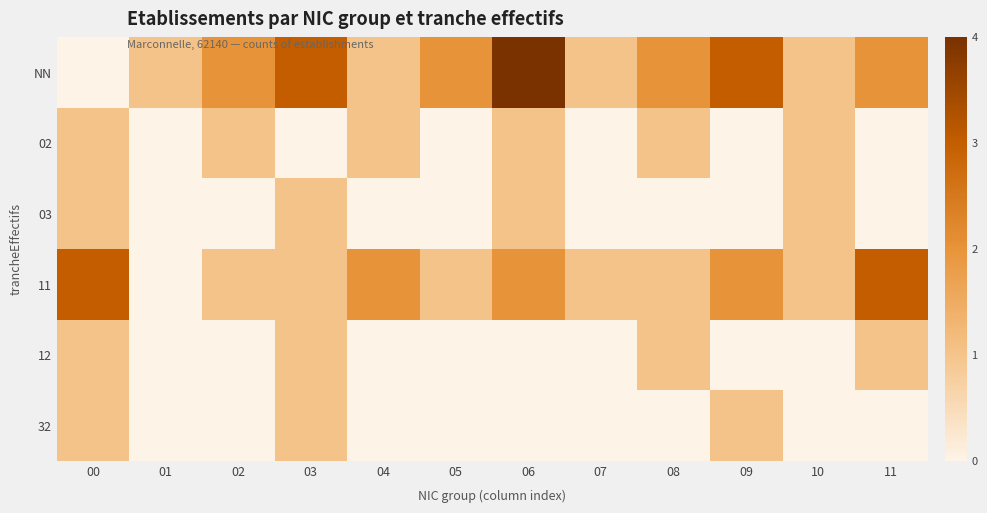

Count the number of data series in this chart.

6